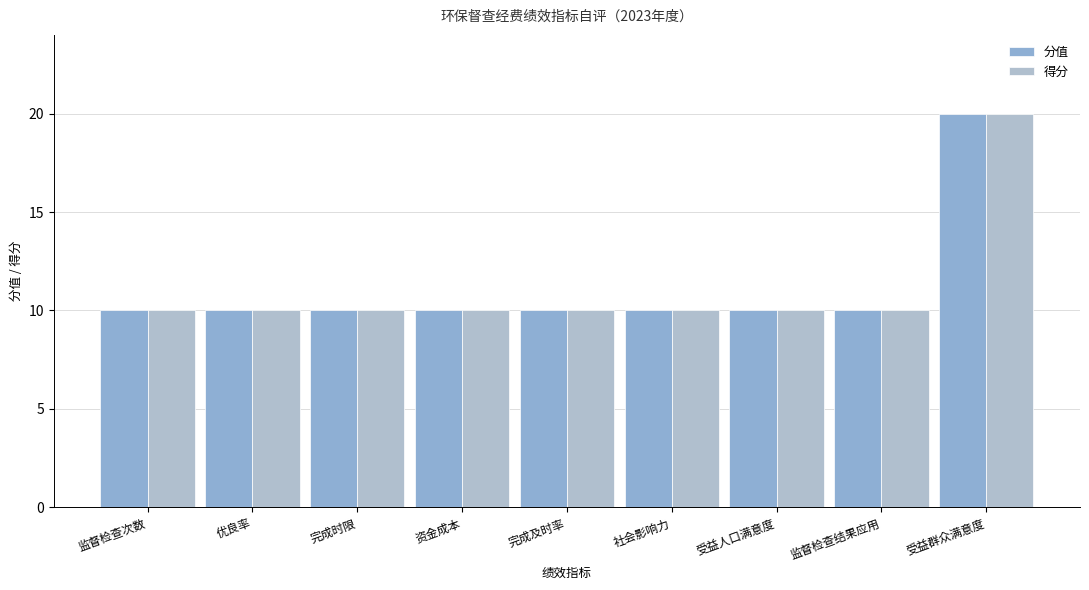

Which series has the widest spread of values?

分值